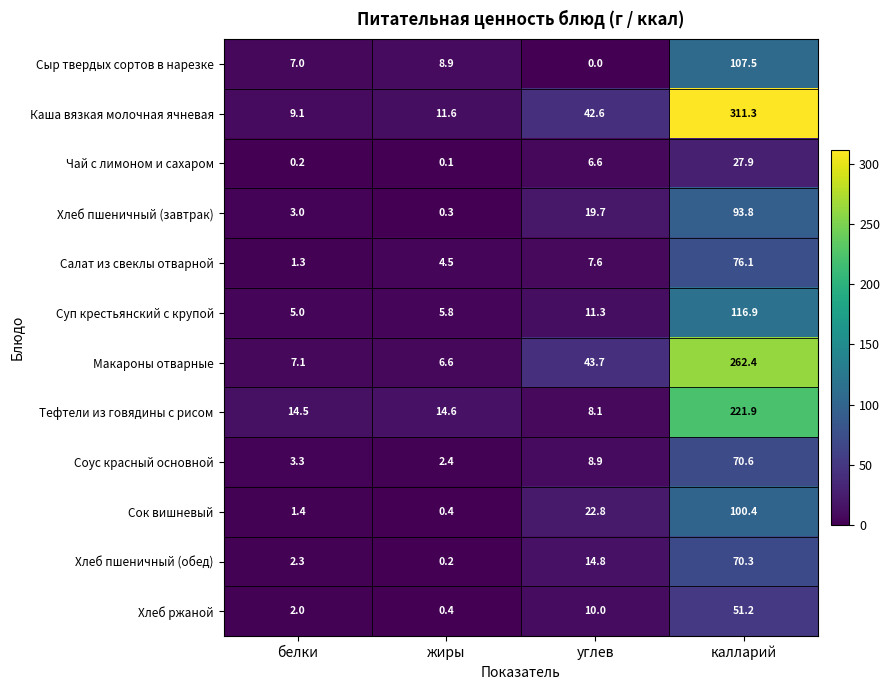

Is it true that Хлеб пшеничный (обед) equals 14.8 at углев?

True